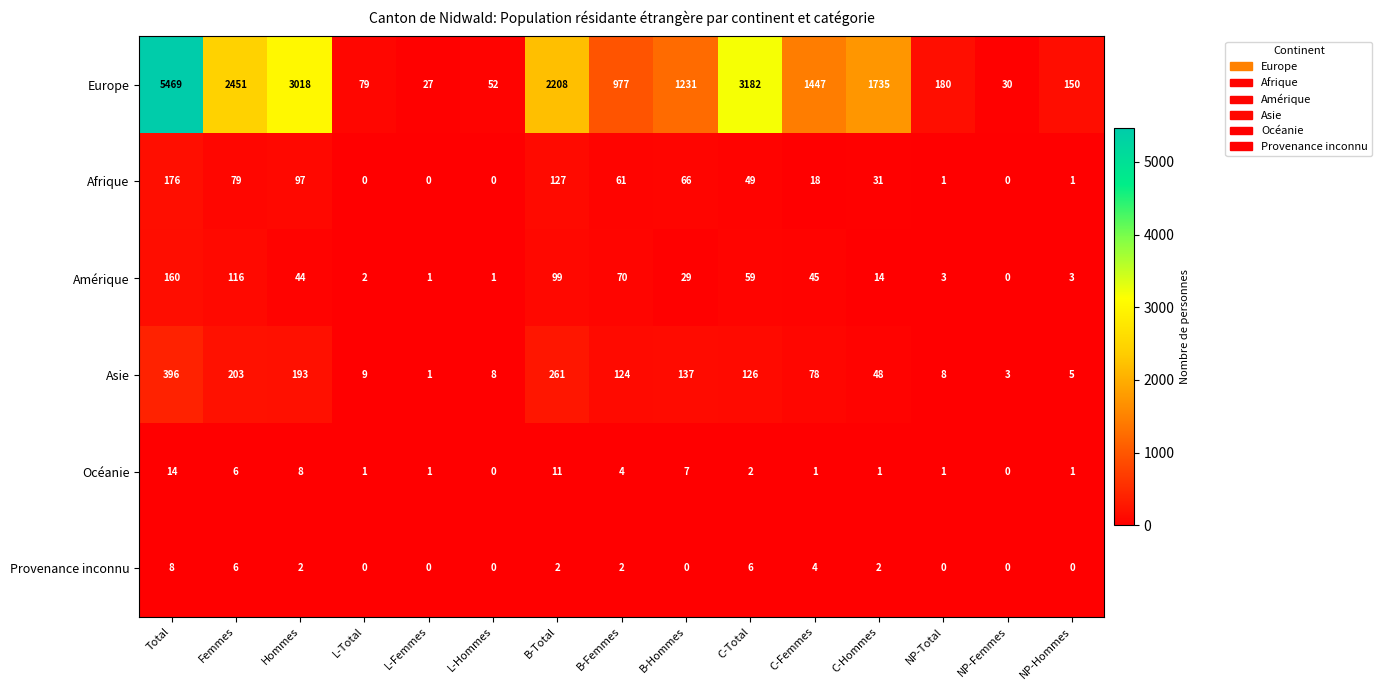

True or false: Amérique has a value of 221 at Total.

False